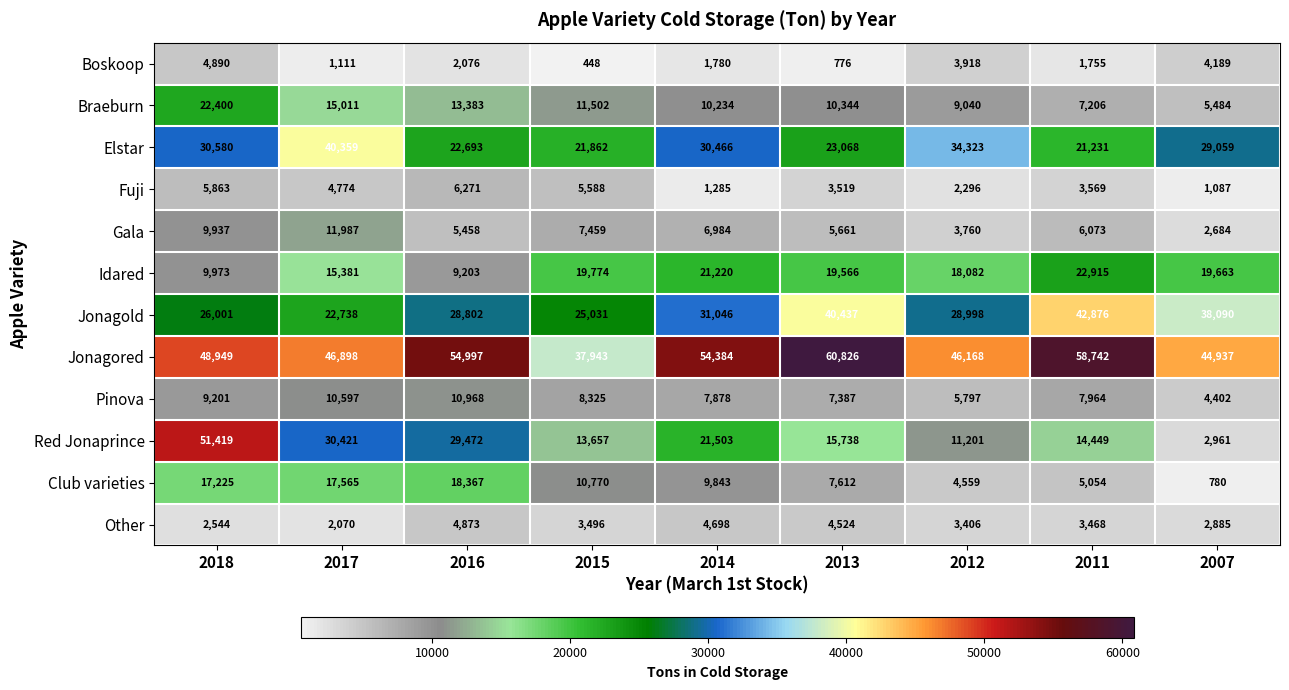

What is the total value across all series at 2015?

165855